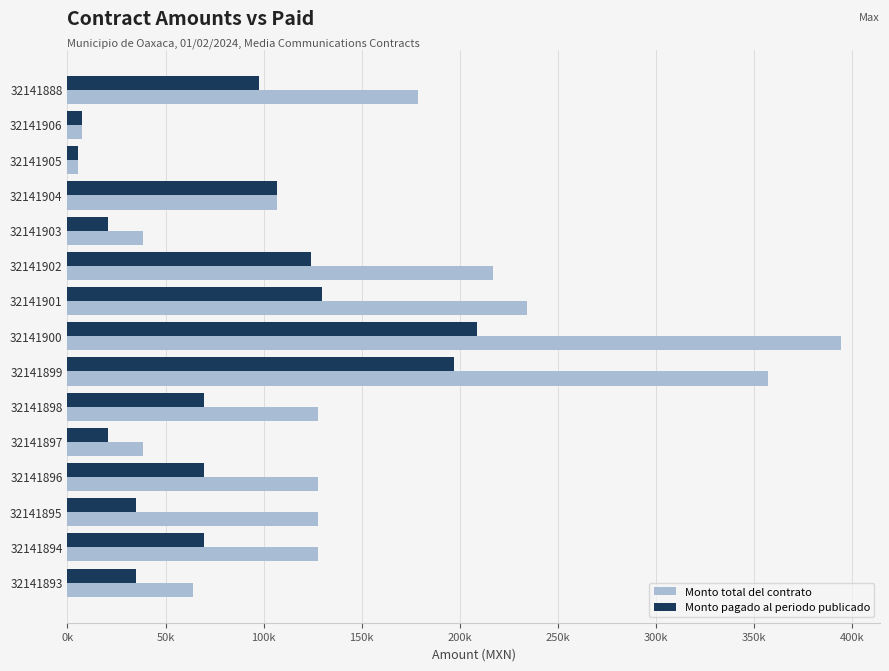

What are all the series names shown in the legend?

Monto total del contrato, Monto pagado al periodo publicado